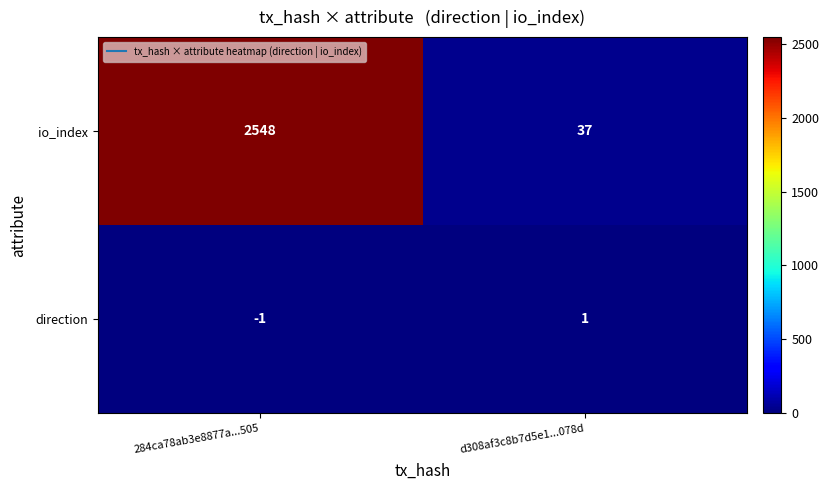

List the series in order of their overall mean, highest first.

io_index, direction